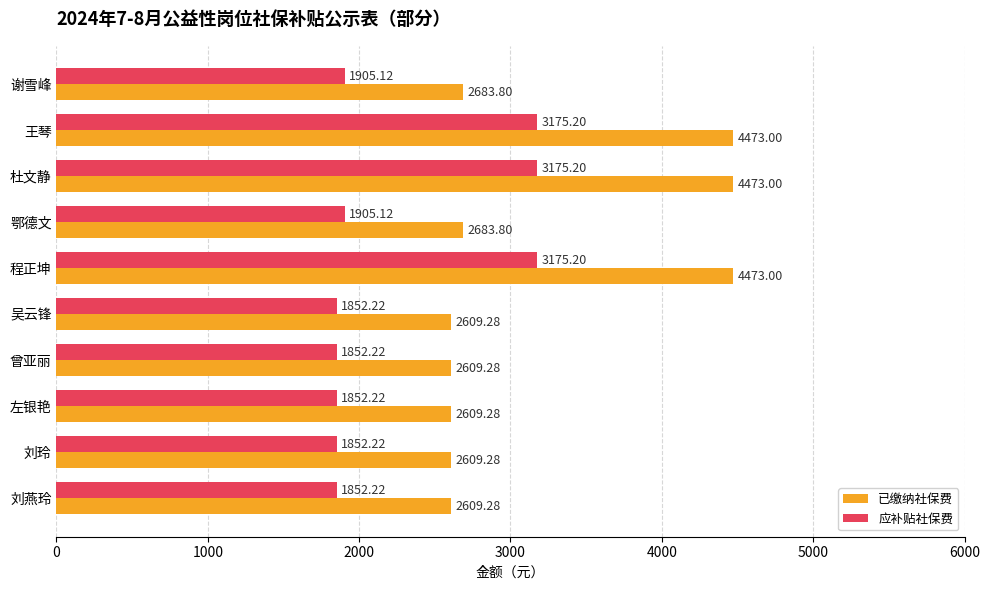

What is the average value of the 应补贴社保费 series?

2259.7